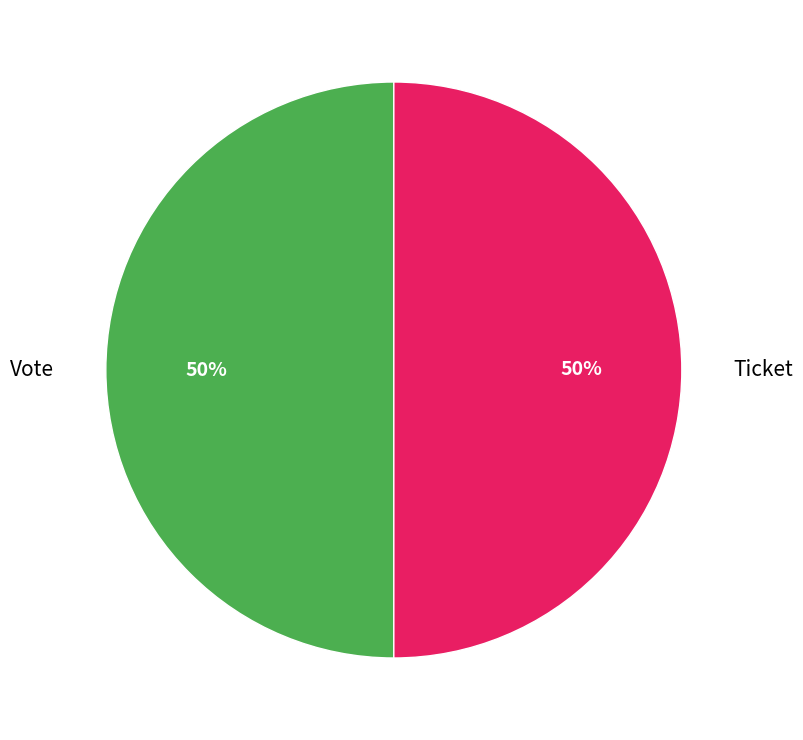

What percentage is the Ticket slice, to the nearest percent?

50%